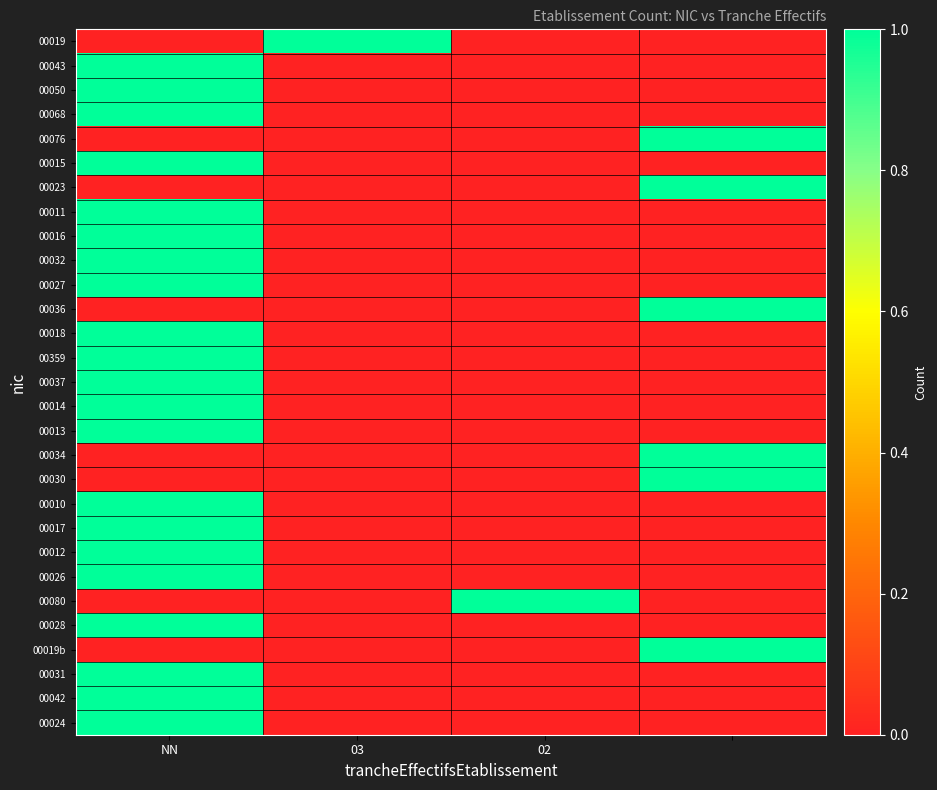

Reading left to right, list all the values displayed in this chart.

00019: 0	1	0	0
00043: 1	0	0	0
00050: 1	0	0	0
00068: 1	0	0	0
00076: 0	0	0	1
00015: 1	0	0	0
00023: 0	0	0	1
00011: 1	0	0	0
00016: 1	0	0	0
00032: 1	0	0	0
00027: 1	0	0	0
00036: 0	0	0	1
00018: 1	0	0	0
00359: 1	0	0	0
00037: 1	0	0	0
00014: 1	0	0	0
00013: 1	0	0	0
00034: 0	0	0	1
00030: 0	0	0	1
00010: 1	0	0	0
00017: 1	0	0	0
00012: 1	0	0	0
00026: 1	0	0	0
00080: 0	0	1	0
00028: 1	0	0	0
00019b: 0	0	0	1
00031: 1	0	0	0
00042: 1	0	0	0
00024: 1	0	0	0